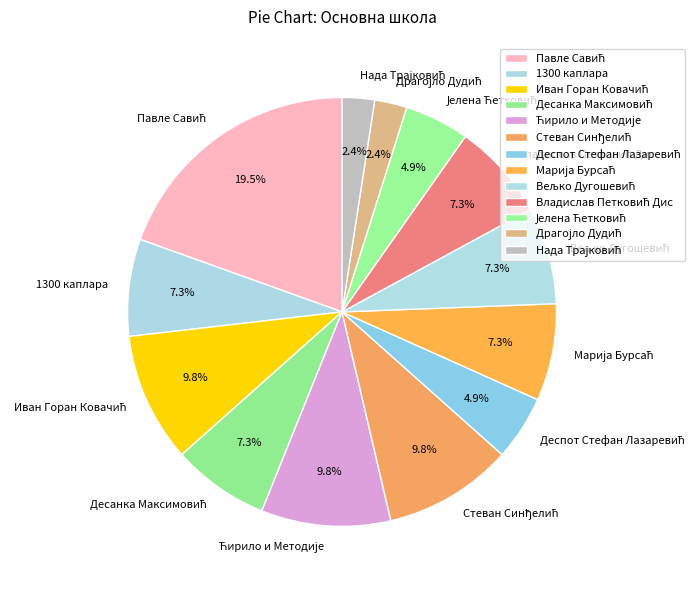

Is there any slice that represents more than half of the pie?

No